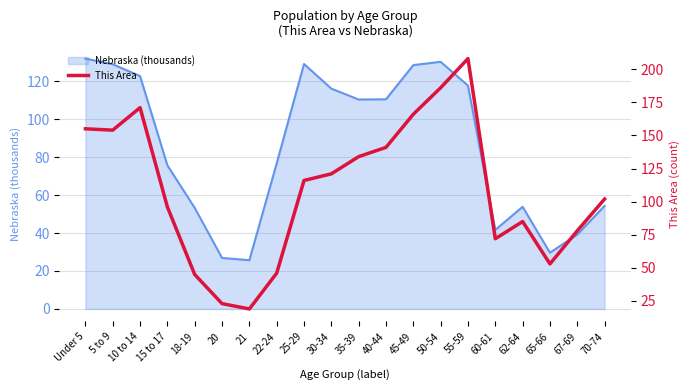

Where does the data first go above 116?

Under 5